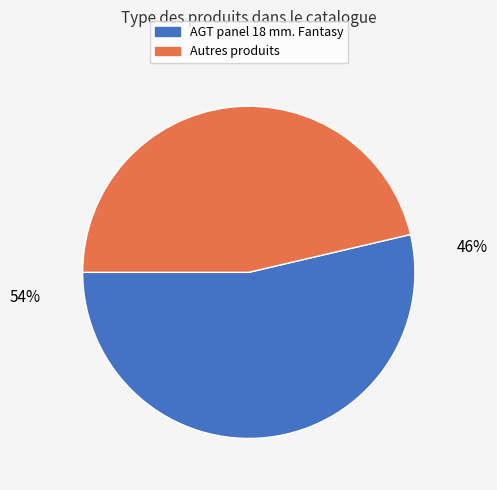

True or false: Panel acrylic Acrylic 18 mm. Uni accounts for 1% of the total.

False